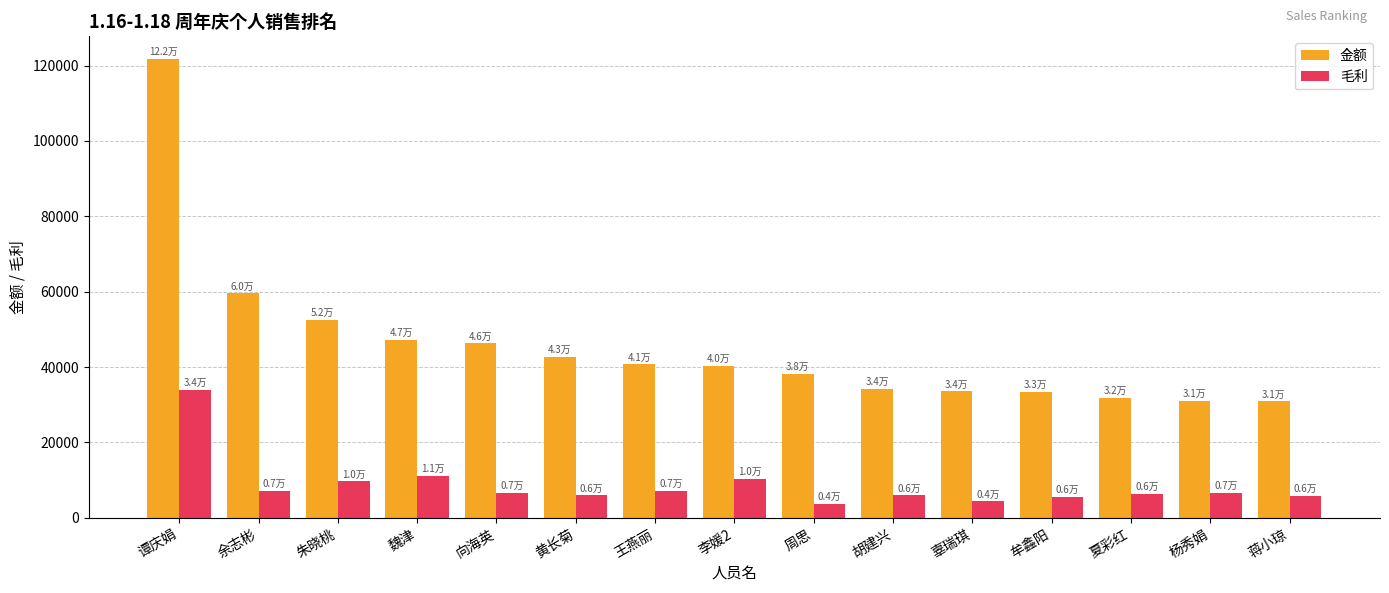

What is the label of the 13th bar from the right?

朱晓桃